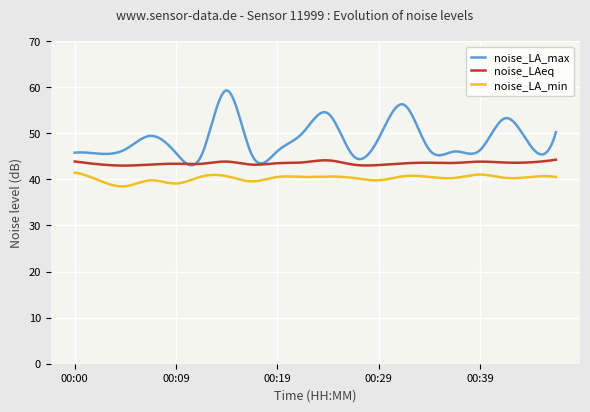

True or false: noise_LAeq and noise_LA_min cross at least once.

False